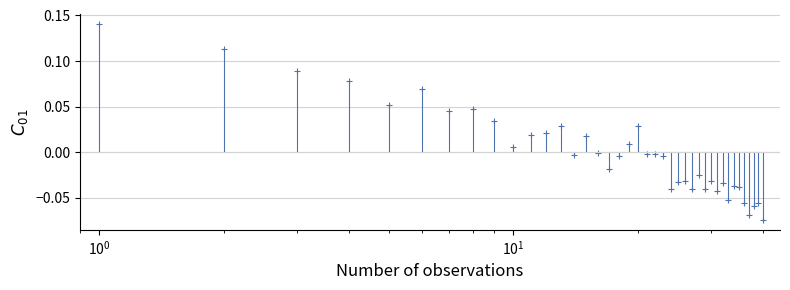

True or false: there are more than 2 points higher than both neighbors.

True